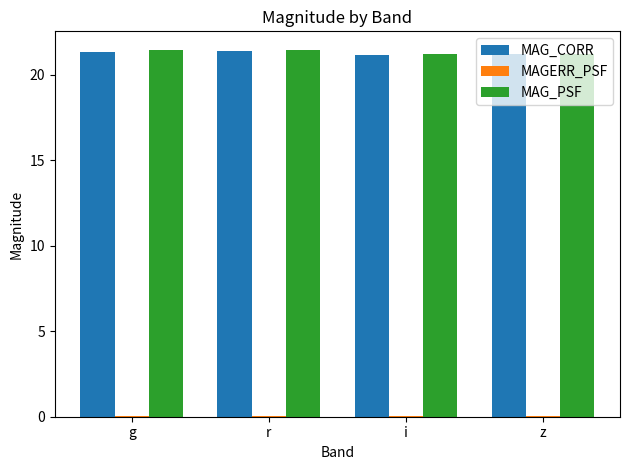

True or false: MAG_CORR has a value of 21.2 at i.

True